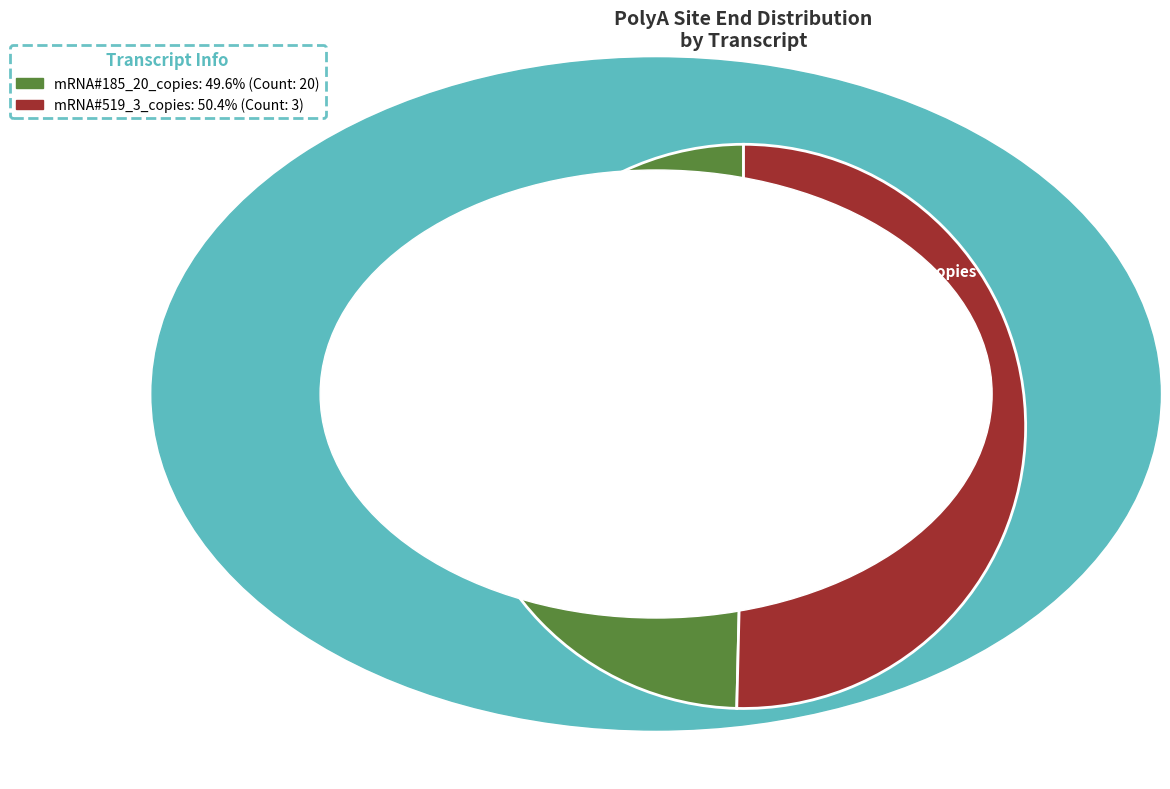

Does any single category account for the majority?

Yes